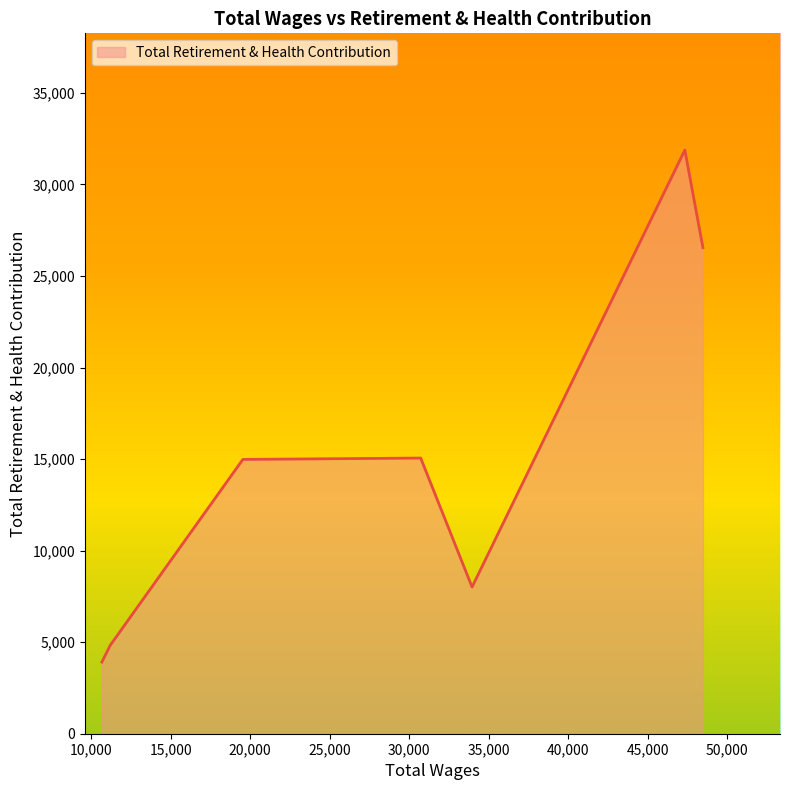

What is the sum of all values?

105219